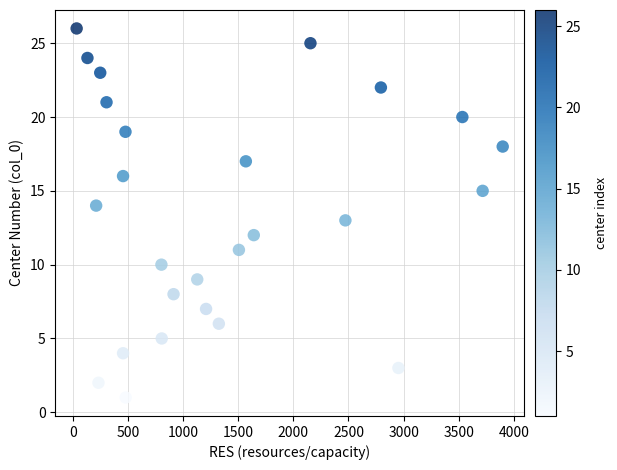

What is the range of Y values (max minus min)?

25